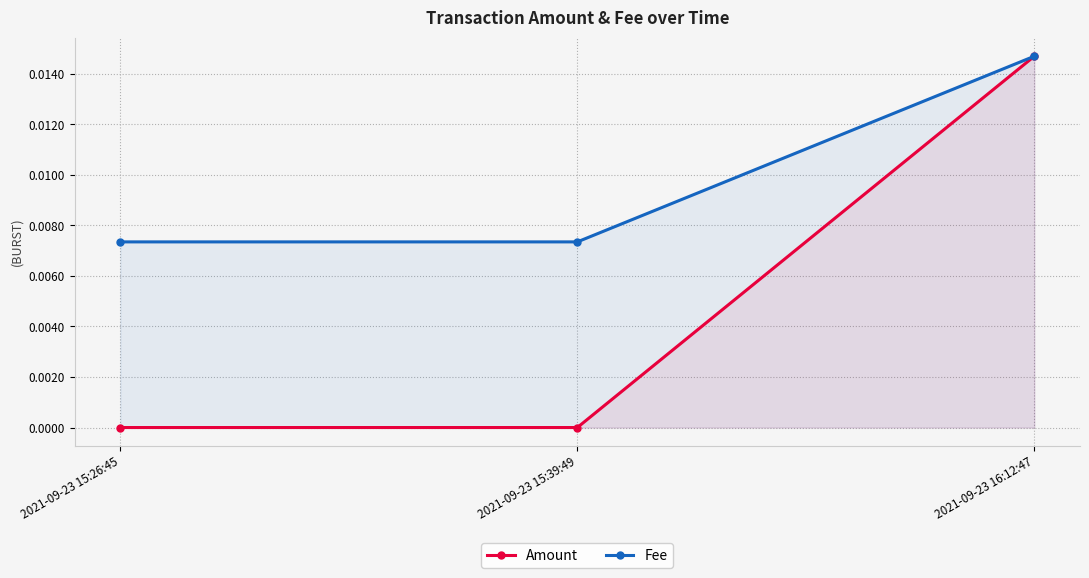

Does the chart have visible grid lines?

Yes